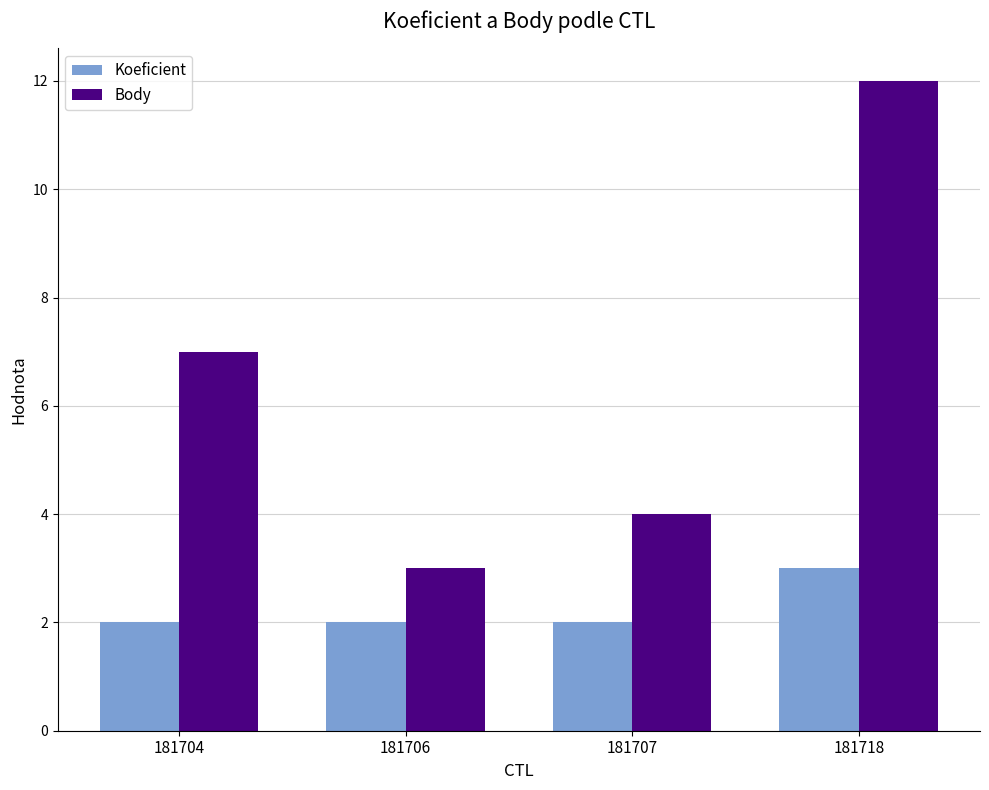

Which series changed the most between 181707 and 181718?

Body